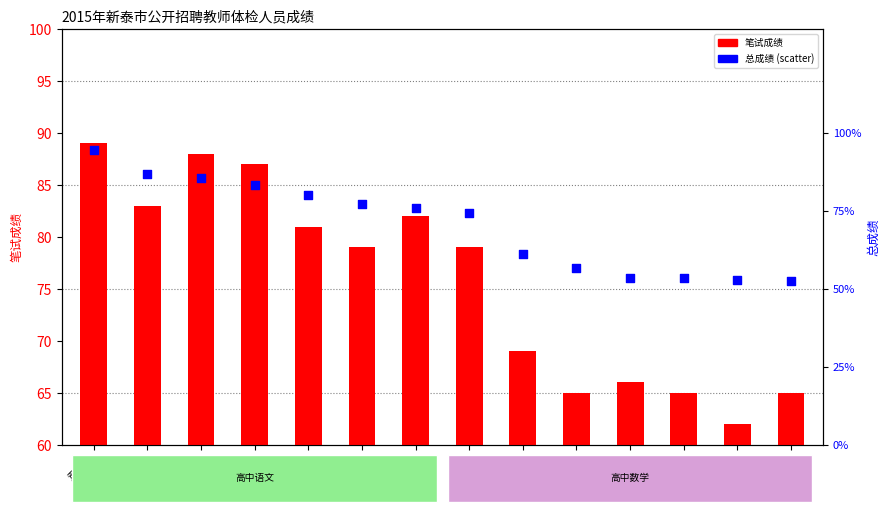

Is the value of 总成绩 at 王菲 greater than the value of 笔试成绩 at 袁美美?

No